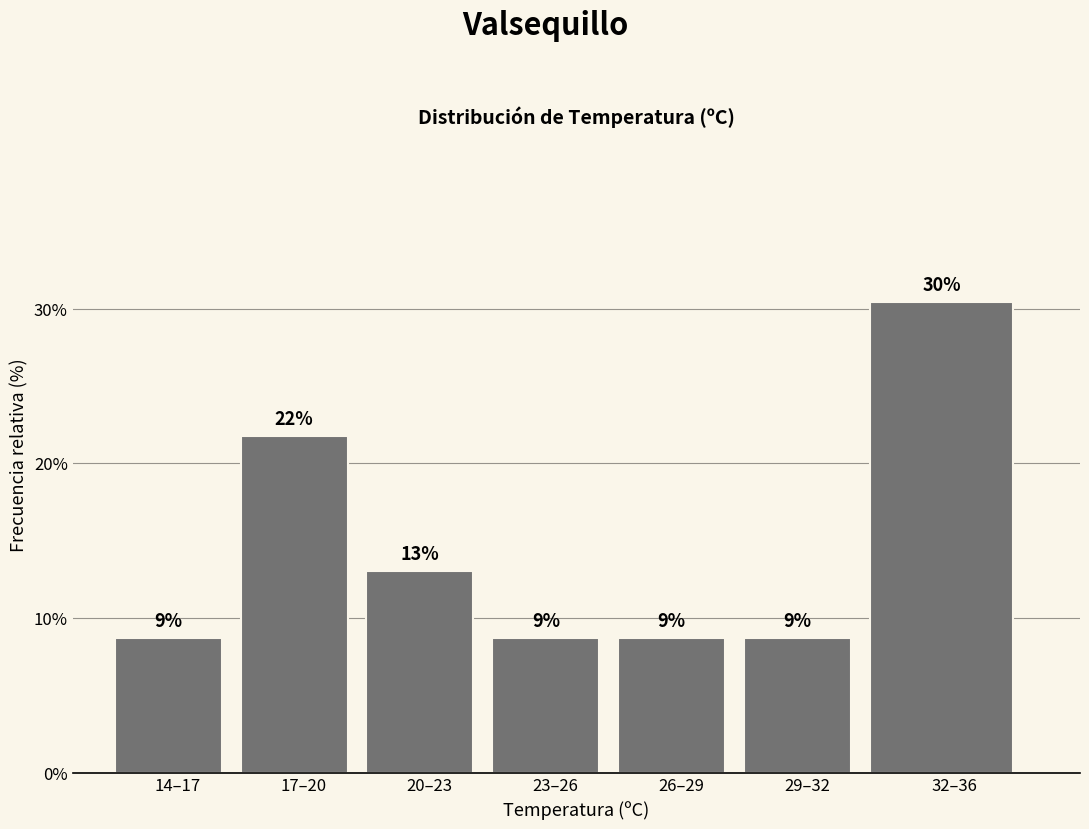

How many bars are there in total?

7